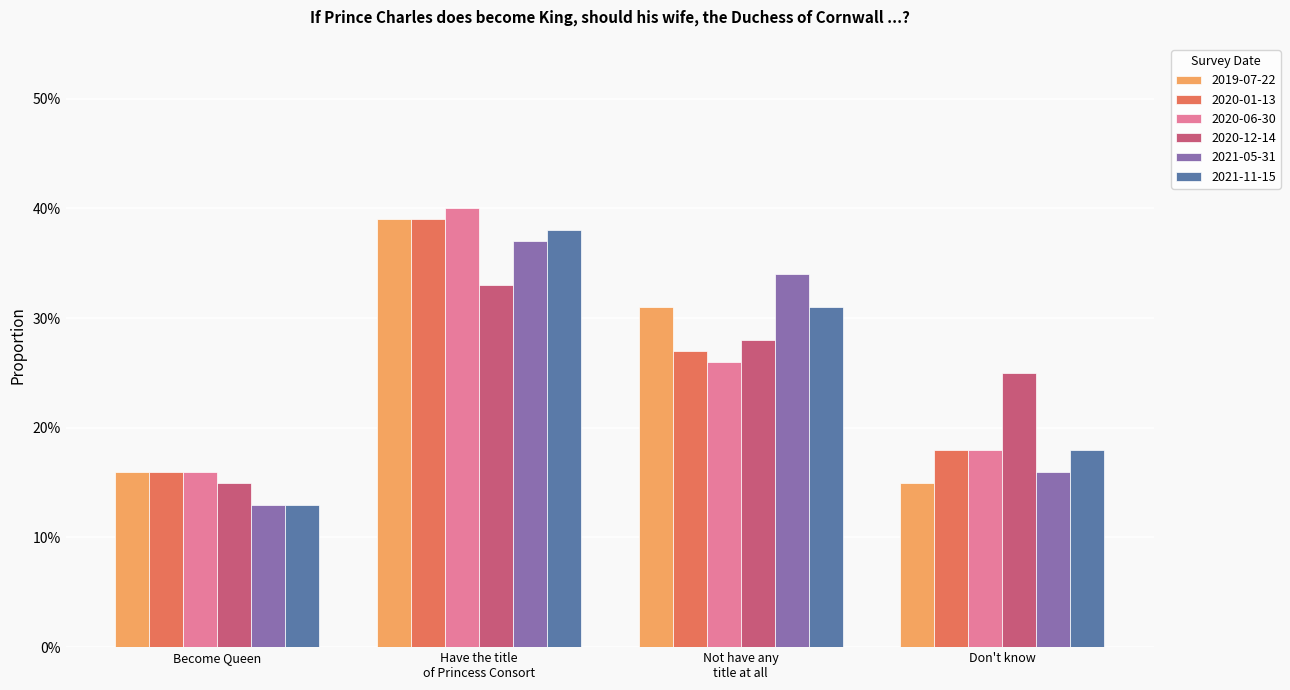

Between Become Queen and Don't know, which series saw the biggest shift?

2020-12-14